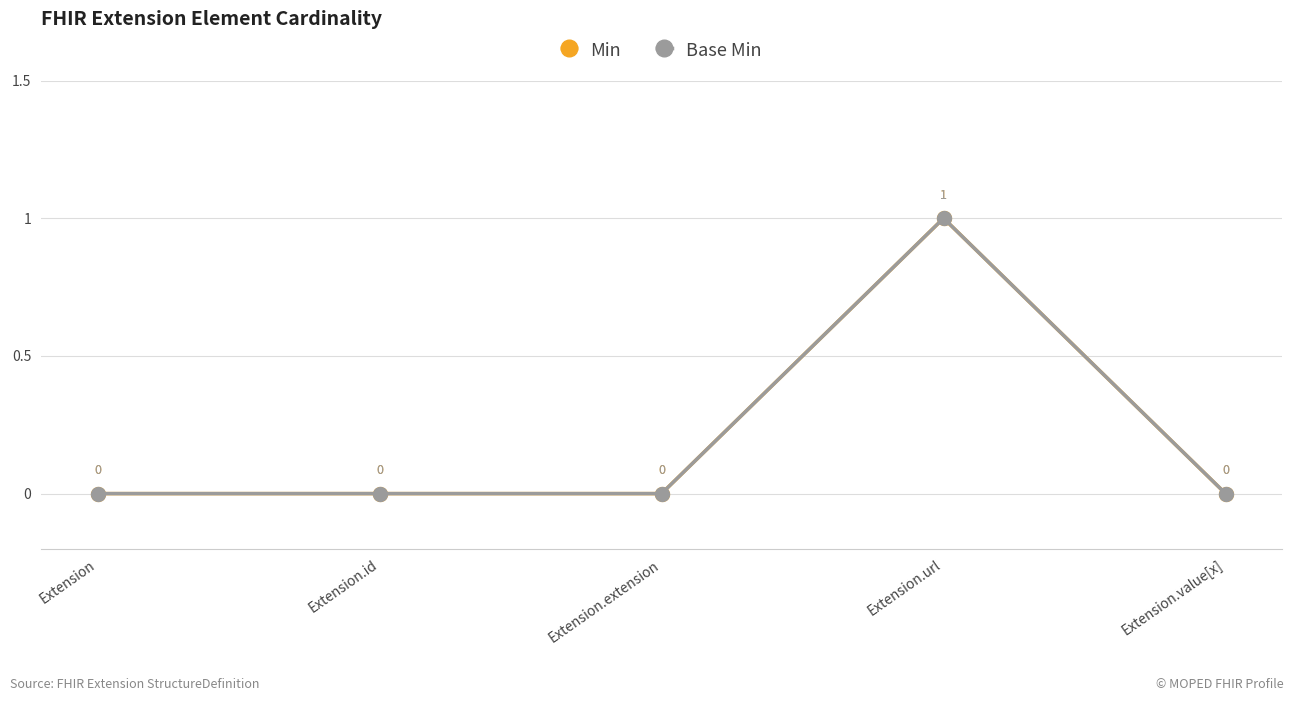

Does the chart have visible grid lines?

Yes